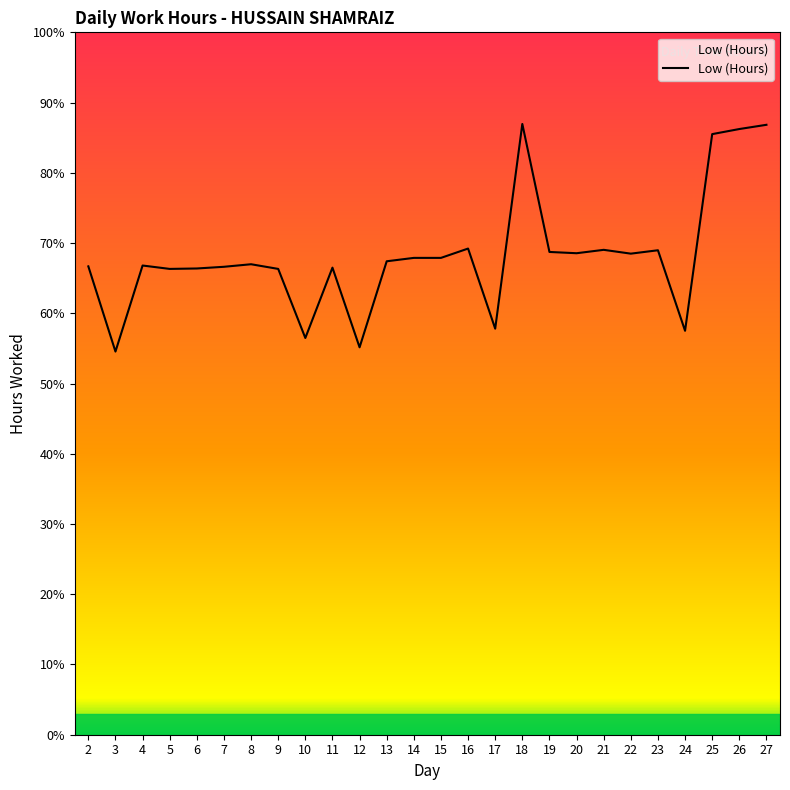

Reading right to left, list all the values displayed in this chart.

14.4	14.3	14.2	9.5	11.4	11.3	11.4	11.4	11.4	14.4	9.6	11.5	11.2	11.2	11.2	9.1	11.0	9.4	11.0	11.1	11.0	11.0	11.0	11.1	9.0	11.1